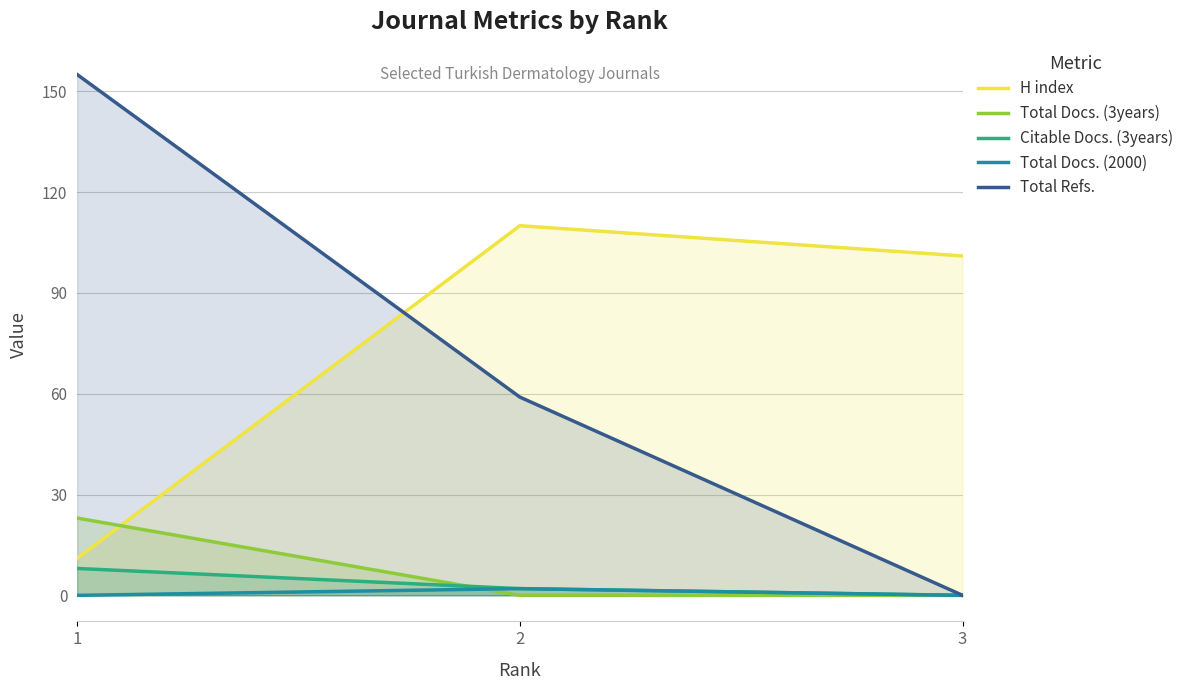

Is the value of Total Docs. (3years) at 2 greater than the value of H index at 1?

No